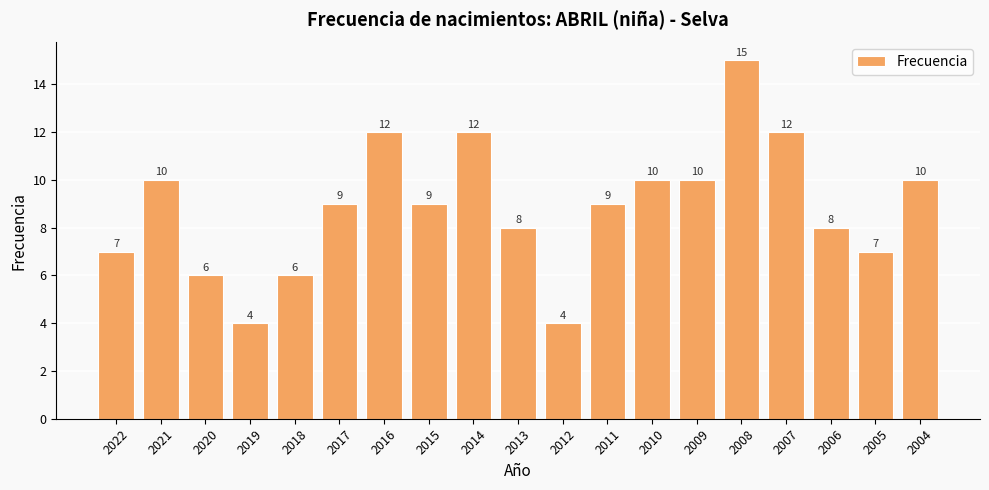

Where does the data first go above 9?

2021